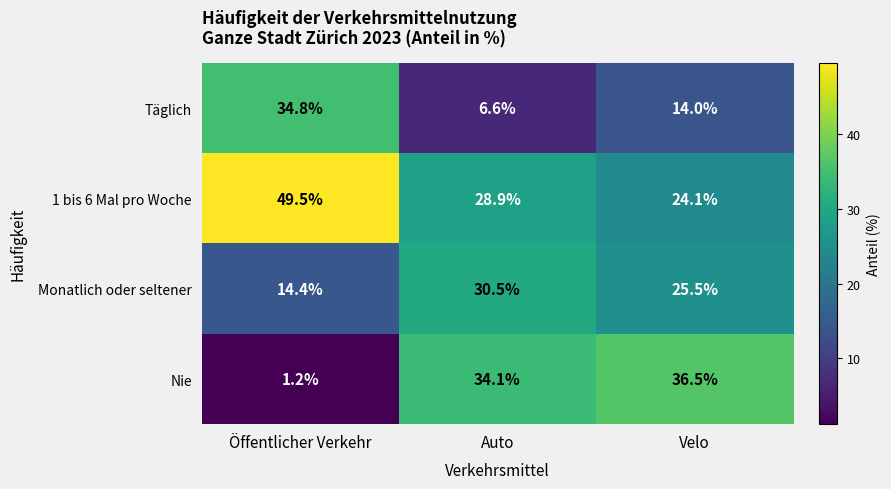

Reading left to right, extract all data points from this chart.

Täglich: 34.8	6.6	14.0
1 bis 6 Mal pro Woche: 49.5	28.9	24.1
Monatlich oder seltener: 14.4	30.5	25.5
Nie: 1.2	34.1	36.5